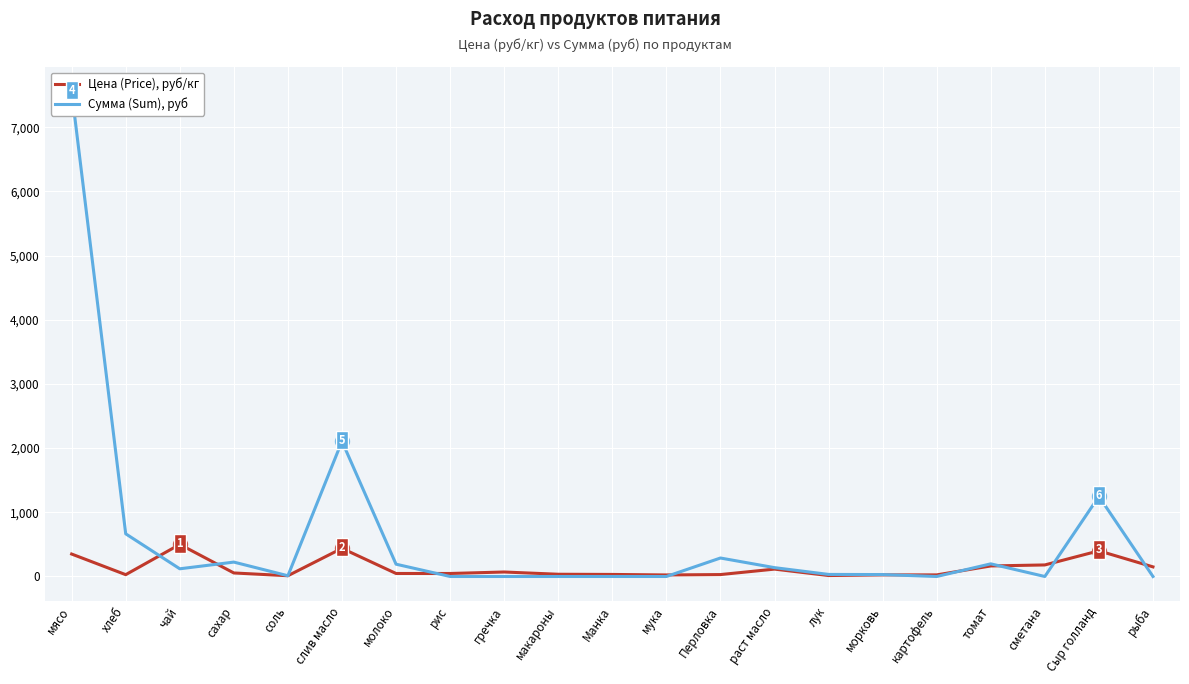

What is the difference between the second highest and second lowest values in the Сумма (Sum), руб series?

2106.7